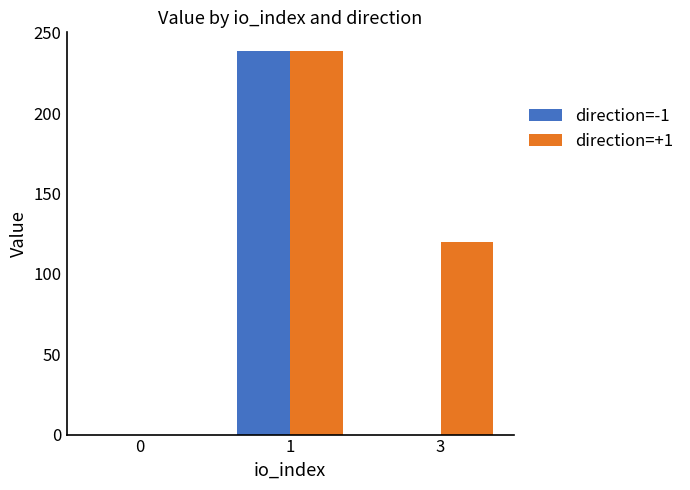

Where is direction=+1 nearest to the value 119?

3